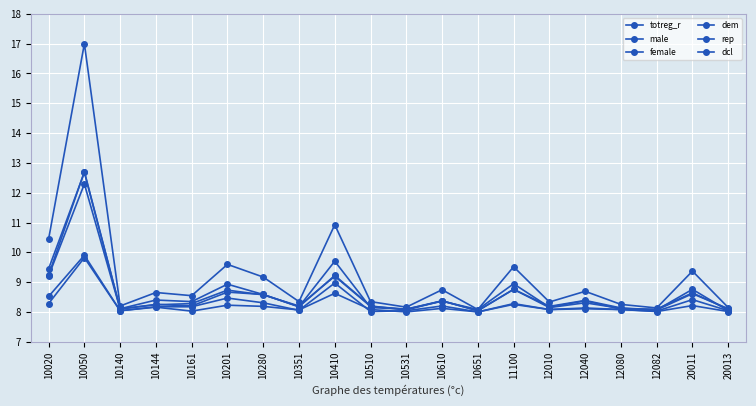

How many series are shown in this chart?

6